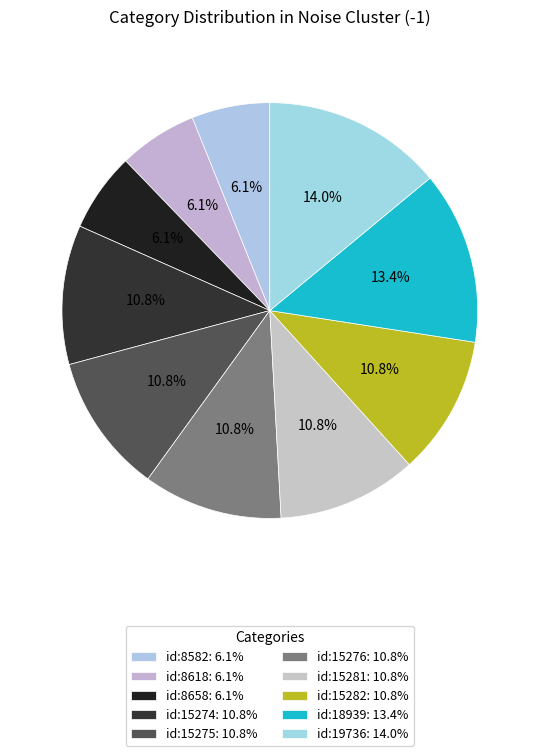

What is the ratio of the value at id:15275 to the value at id:19736?

0.8